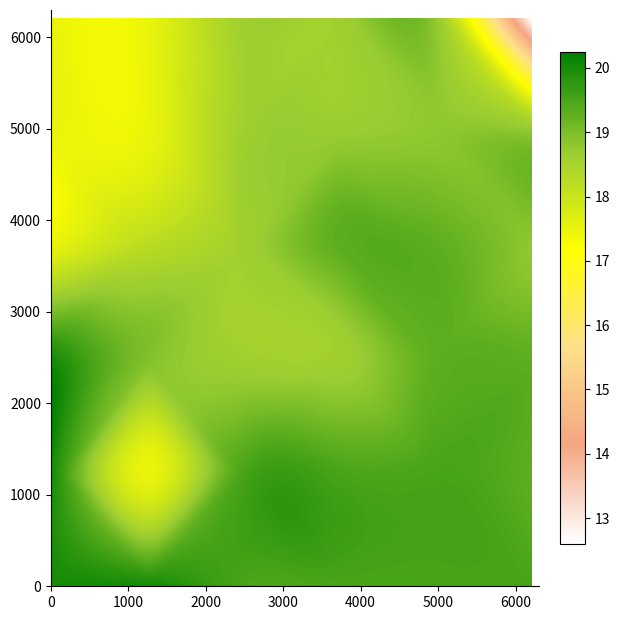

True or false: 63 has a value of -9.7 at 87.

False